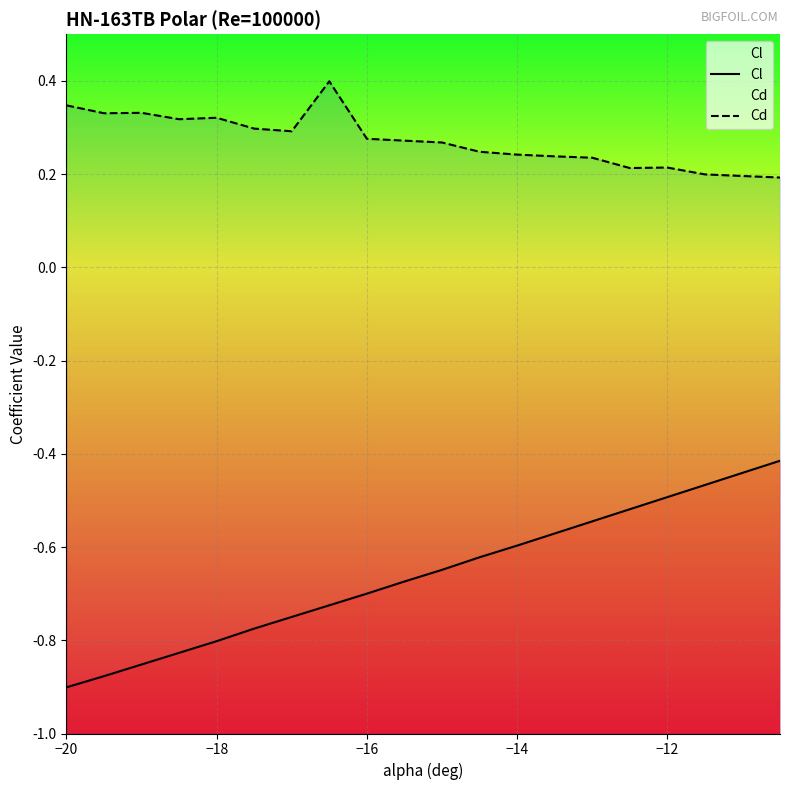

Reading left to right, list all the values displayed in this chart.

Cl: -0.9	-0.9	-0.9	-0.8	-0.8	-0.8	-0.8	-0.7	-0.7	-0.7	-0.6	-0.6	-0.6	-0.6	-0.5	-0.5	-0.5	-0.5	-0.4	-0.4
Cd: 0.3	0.3	0.3	0.3	0.3	0.3	0.3	0.4	0.3	0.3	0.3	0.2	0.2	0.2	0.2	0.2	0.2	0.2	0.2	0.2